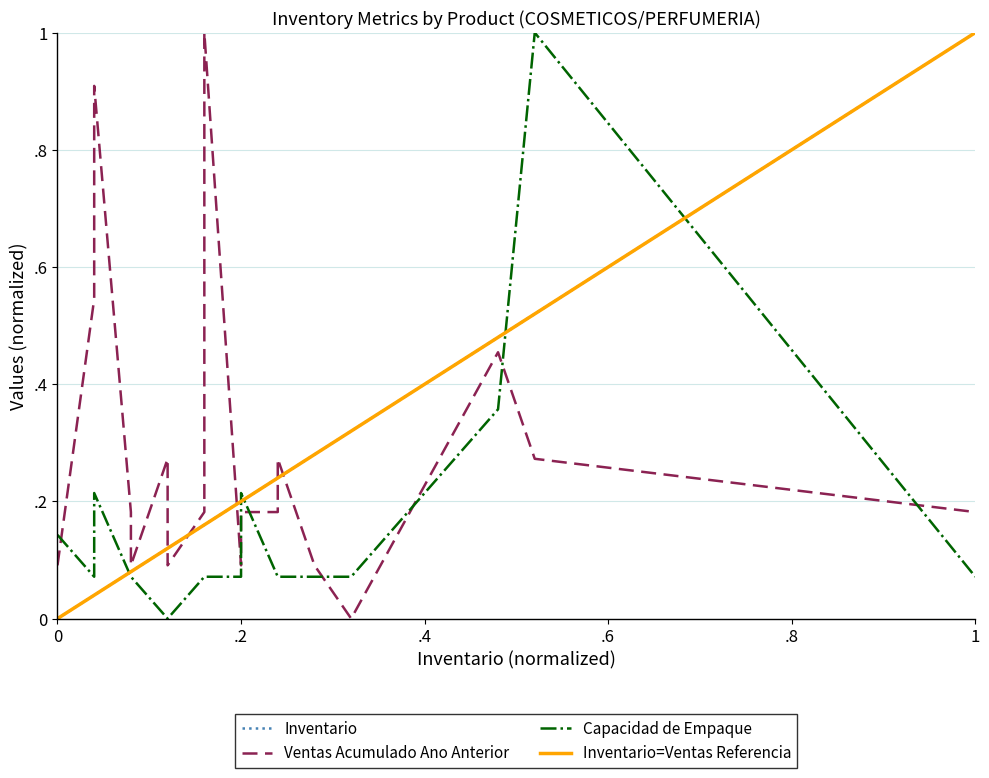

Is the value of Inventario at 0 greater than the value of Capacidad de Empaque at 1?

No